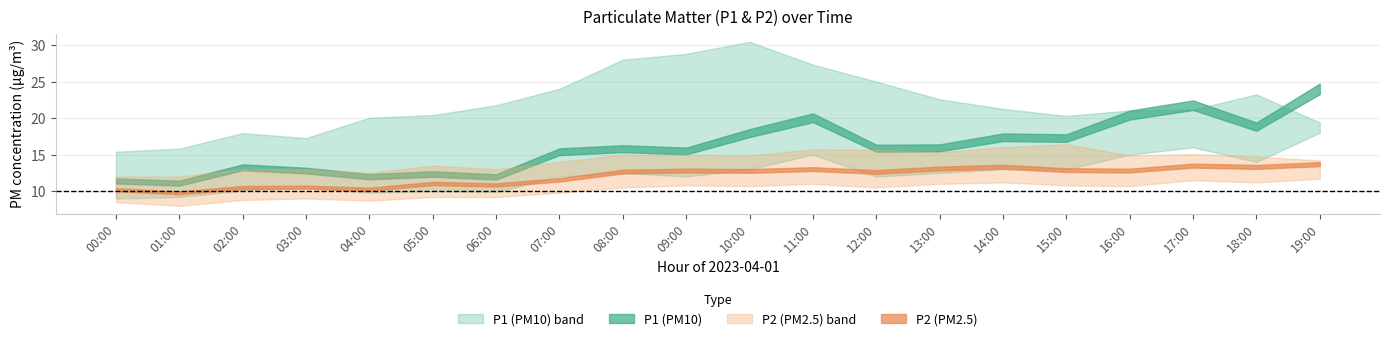

Reading left to right, transcribe all the data shown in this chart.

P1: 11.4	11.1	13.3	12.8	12.0	12.3	11.9	15.4	15.8	15.5	17.9	20.1	15.9	15.9	17.4	17.3	20.4	21.8	18.8	24.0
P1_upper: 15.4	15.8	17.9	17.3	20.1	20.4	21.8	24.0	28.0	28.8	30.4	27.3	25.0	22.6	21.3	20.3	21.1	21.2	23.2	19.4
P1_lower: 9.0	9.2	10.1	10.5	9.8	10.0	9.9	12.0	12.5	12.0	13.0	15.0	12.0	12.5	13.0	13.0	15.0	16.0	14.0	18.0
P2: 10.2	9.8	10.5	10.6	10.3	11.1	10.8	11.6	12.7	12.8	12.8	13.0	12.6	13.1	13.3	12.9	12.8	13.5	13.3	13.7
P2_upper: 12.0	12.0	13.0	13.0	12.5	13.5	13.0	14.0	15.0	15.0	14.9	15.7	15.7	15.3	16.0	16.4	14.9	15.1	14.8	14.2
P2_lower: 8.5	8.0	8.8	9.0	8.7	9.2	9.2	9.8	10.5	10.8	10.7	11.0	10.5	11.0	11.2	10.8	10.7	11.5	11.2	11.7